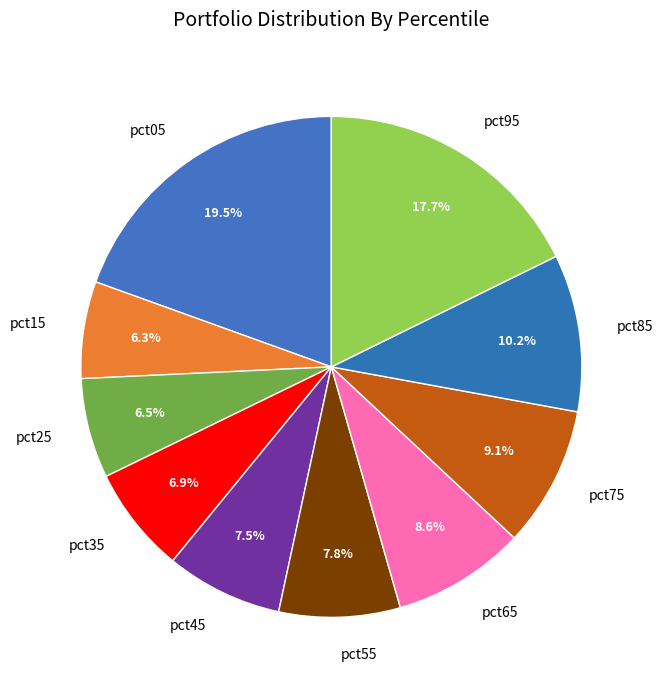

Combined, do pct25 and pct35 account for over 50%?

No